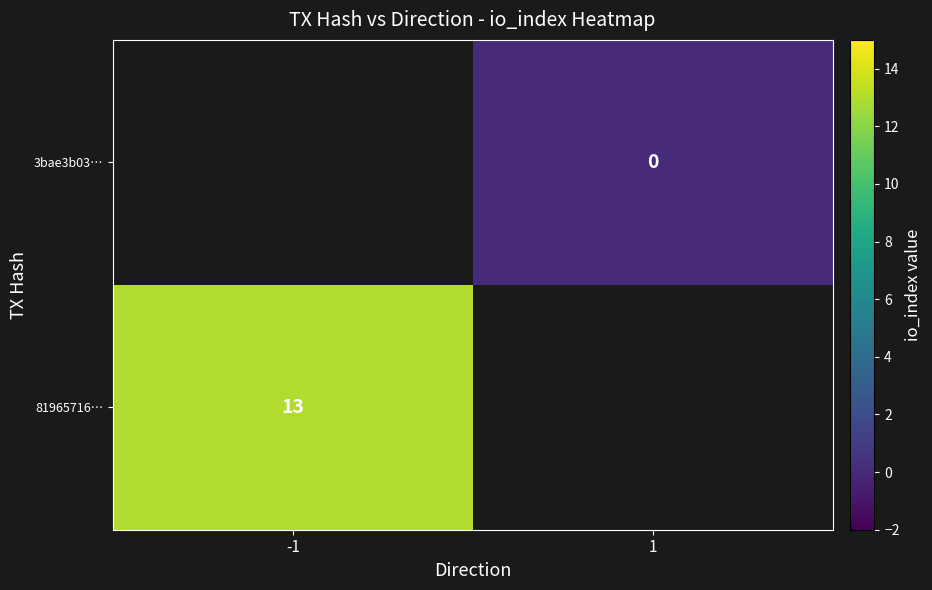

Is the value of 81965716… at -1 greater than the value of 3bae3b03… at 1?

Yes